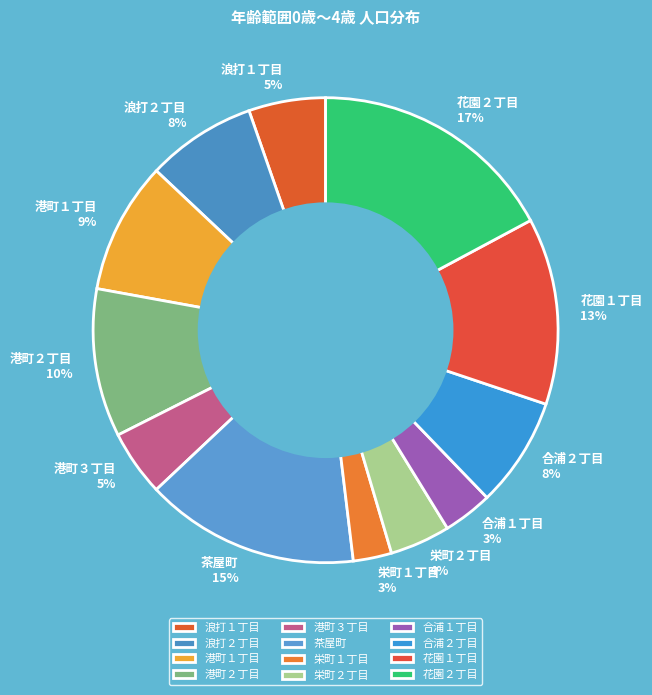

Approximately how many times larger is the value at 港町２丁目 compared to 花園１丁目?

0.8